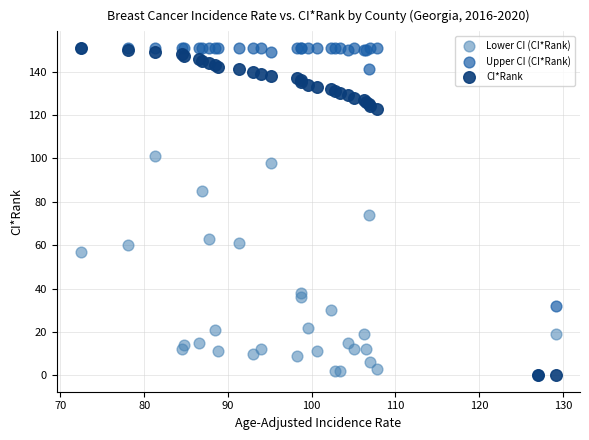

In the Lower CI (CI*Rank) series, what Y value is closest to 50?

57